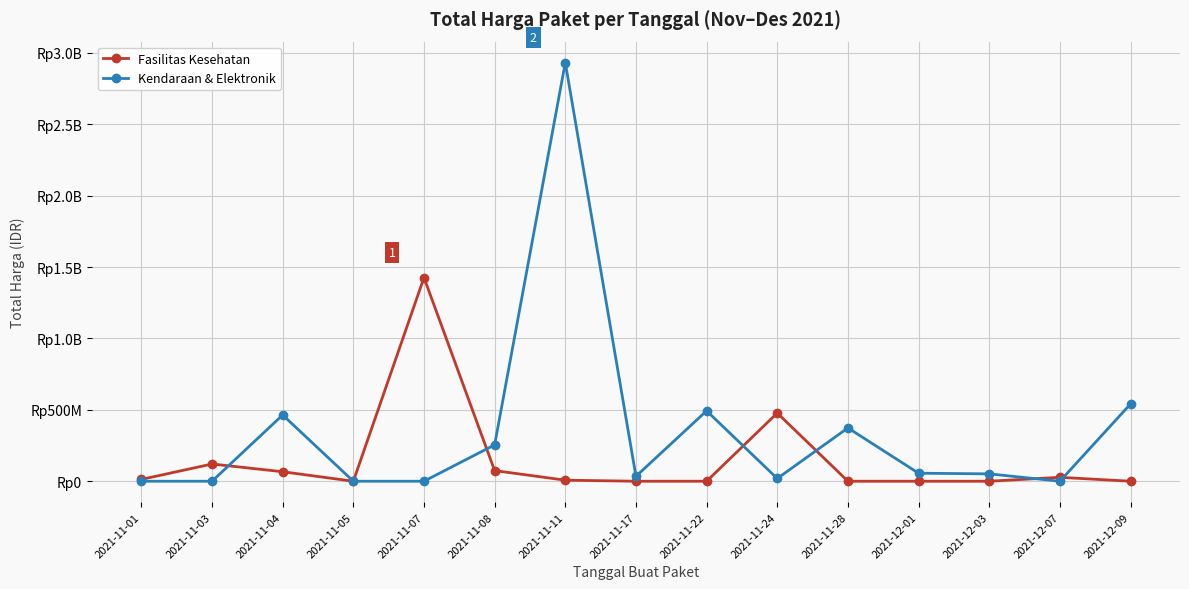

Is this an area chart (filled region under the line)?

No